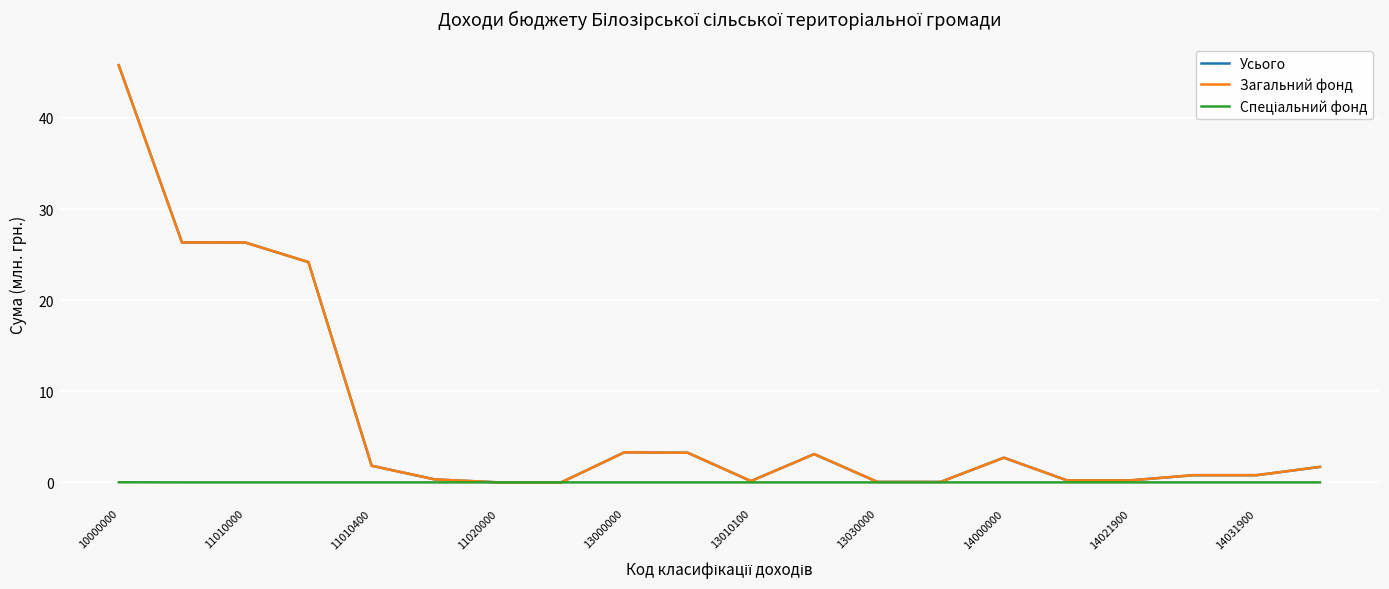

Which series has the largest range (max minus min)?

Усього